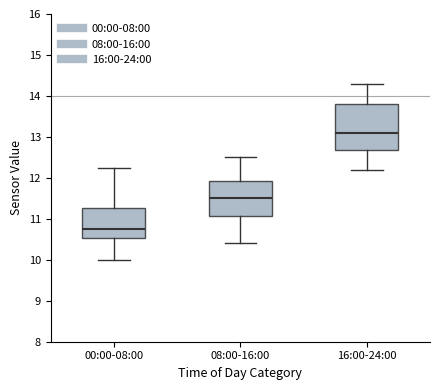

Which box's median line is the highest?

16:00-24:00